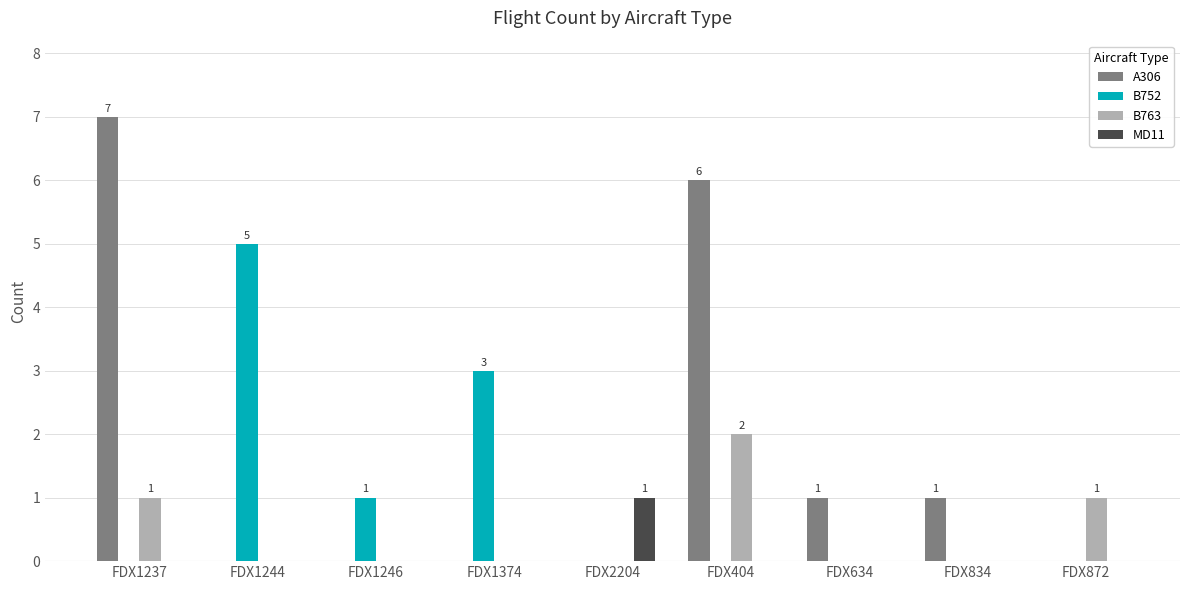

The B752 series shows -2 at FDX834. True or false?

False